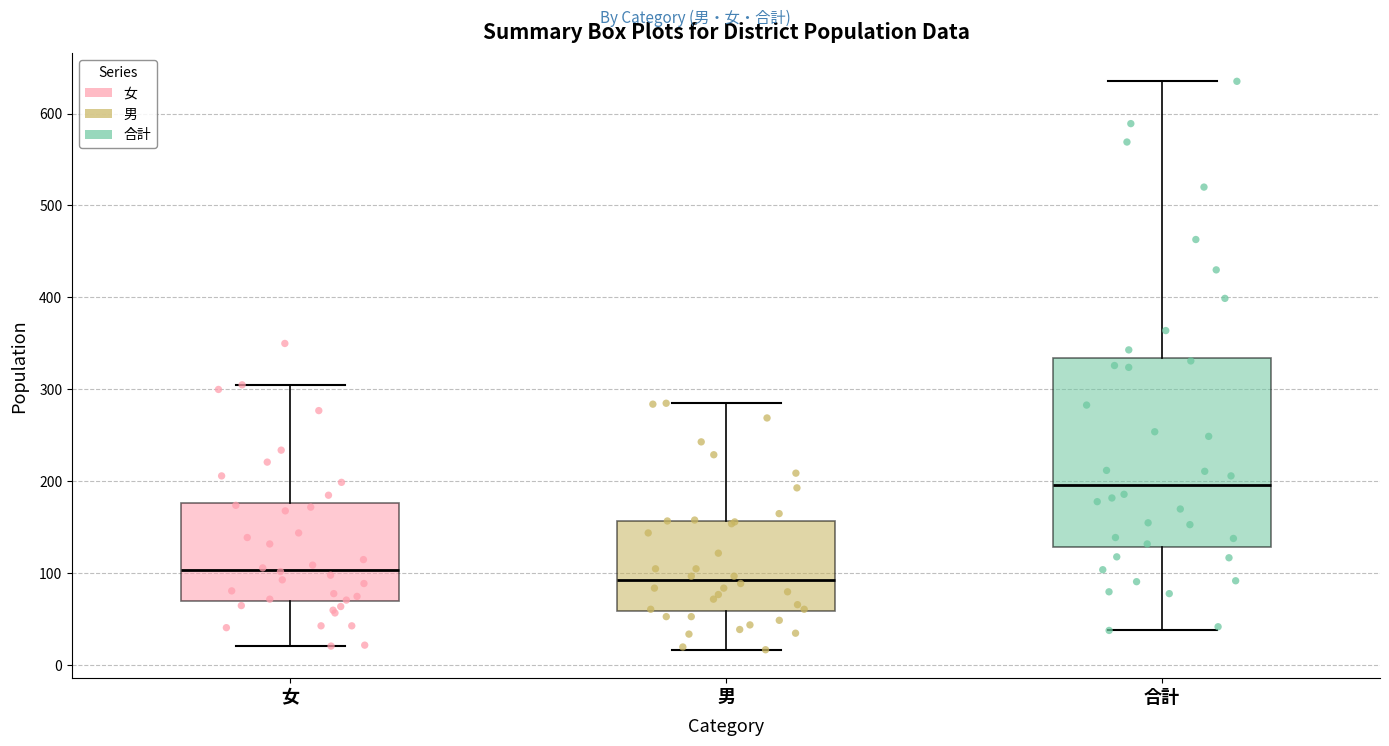

Comparing the boxes themselves (not the whiskers), which one is the tallest?

合計